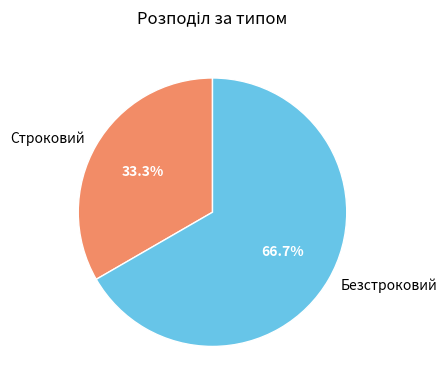

To the nearest percent, what is the average slice percentage?

50%